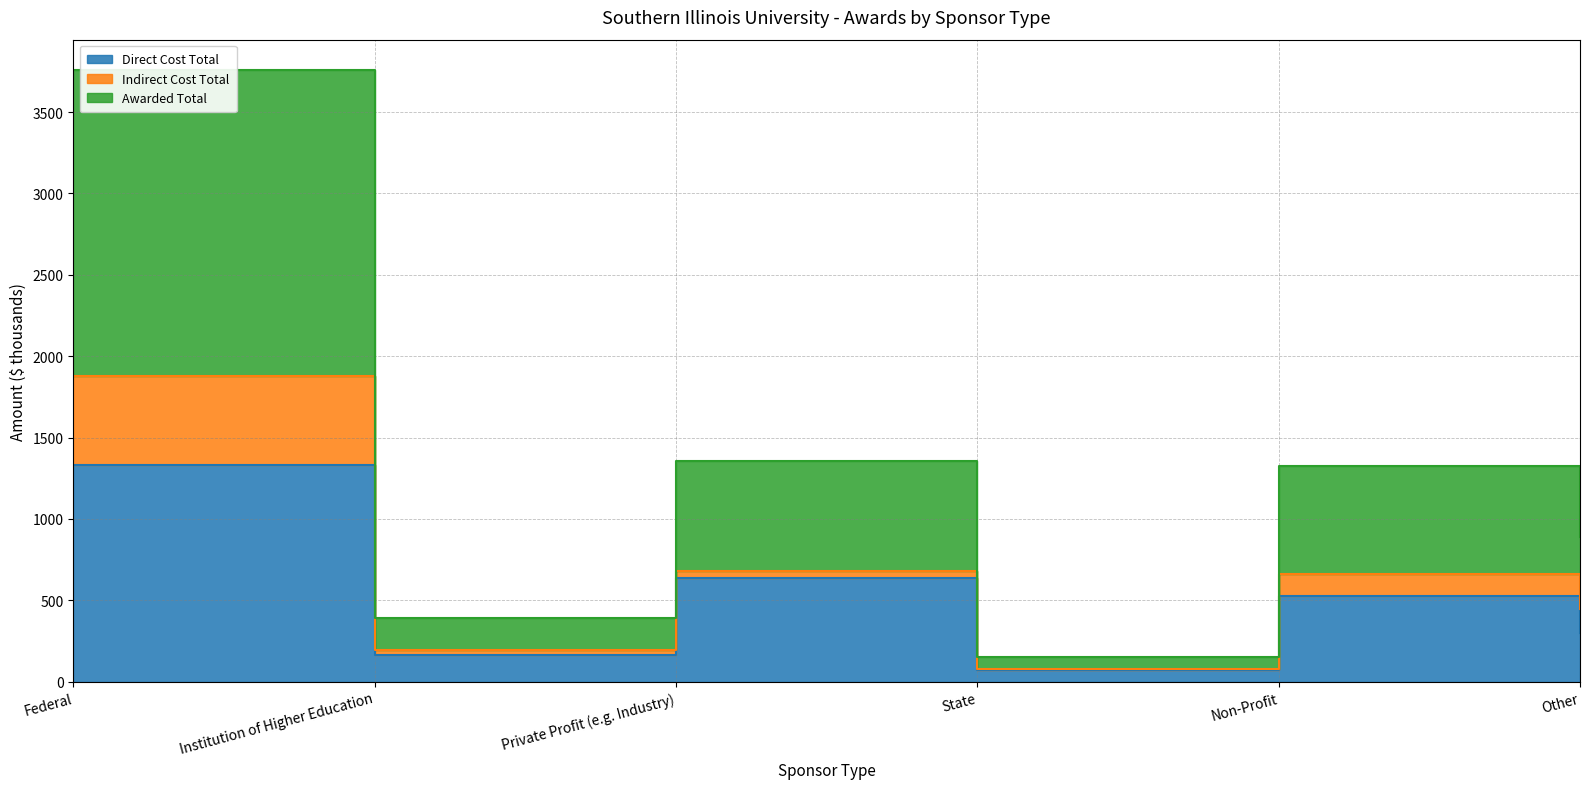

Which series has the largest total across all categories?

Awarded Total